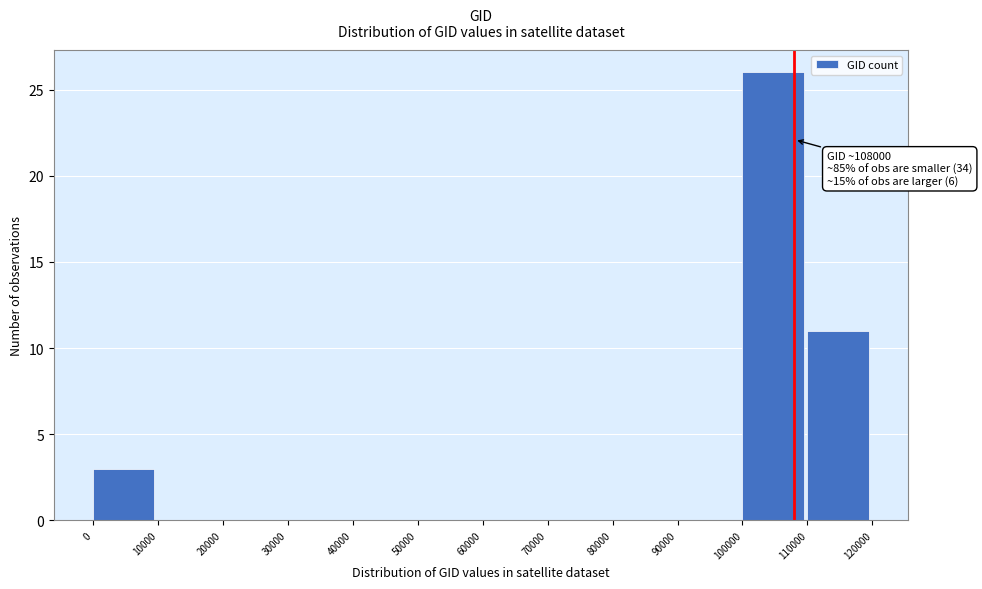

Over which range of the x-axis is the bar tallest?

100000 to 110000